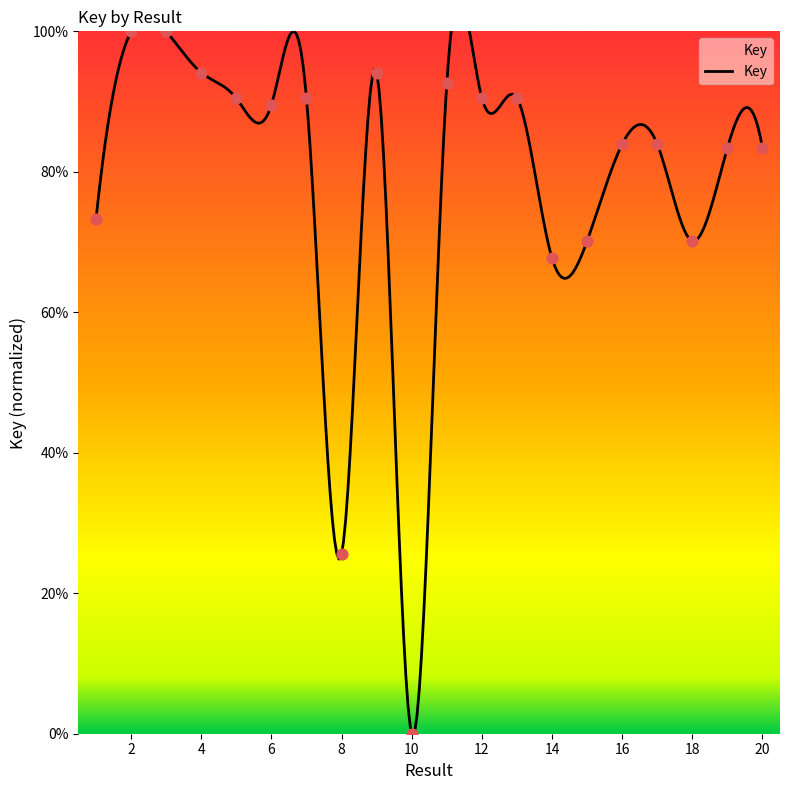

What is the ratio of the value at 17 to the value at 4?

0.9